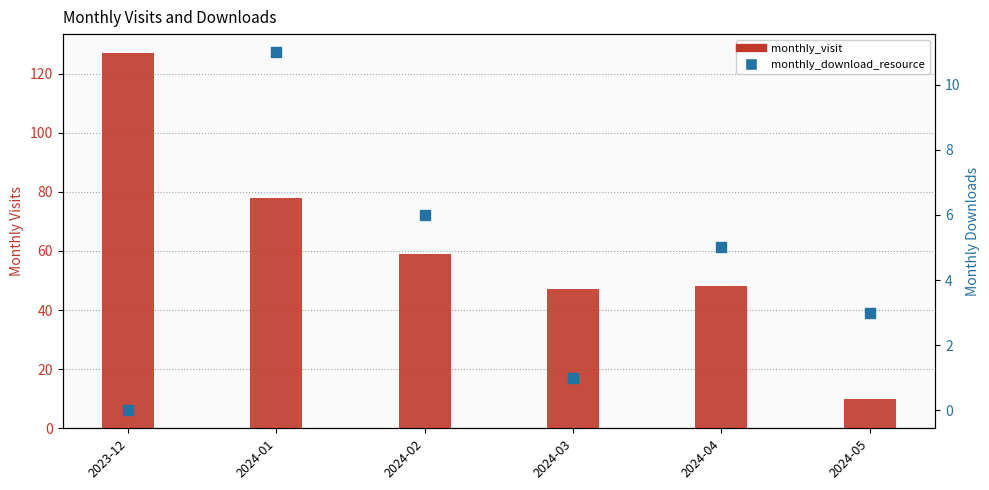

Which series has the largest total across all categories?

monthly_visit